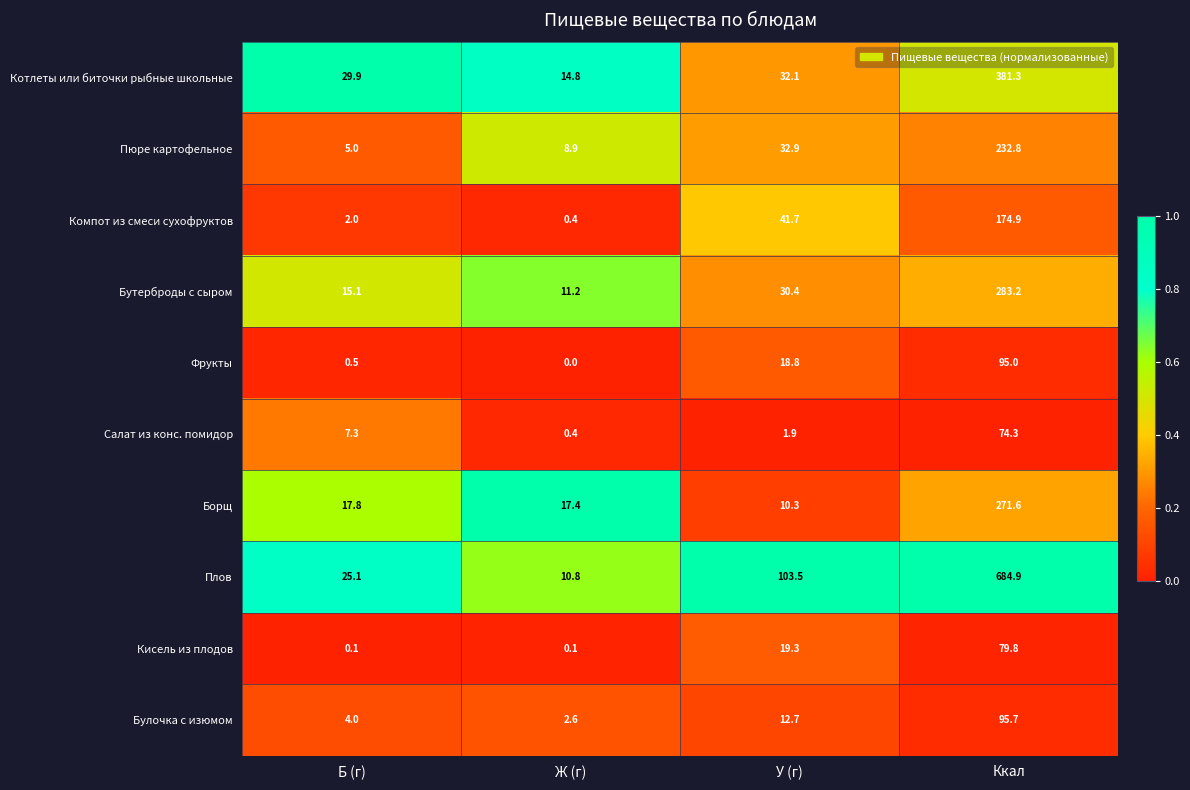

At which category is the sum across all series the highest?

Ккал